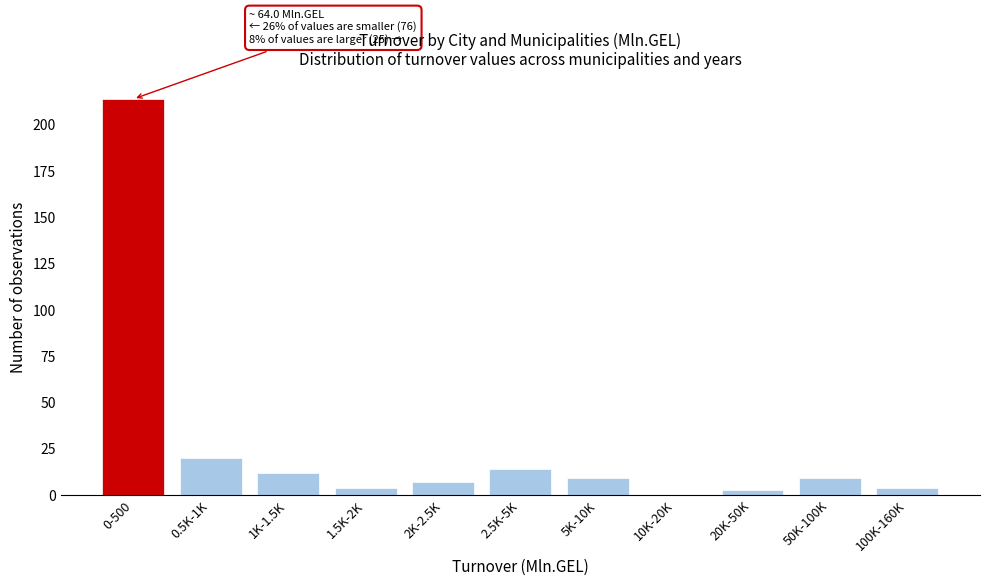

Reading right to left, list all the values displayed in this chart.

100K-160K=4	50K-100K=9	20K-50K=3	10K-20K=0	5K-10K=9	2.5K-5K=14	2K-2.5K=7	1.5K-2K=4	1K-1.5K=12	0.5K-1K=20	0-500=214